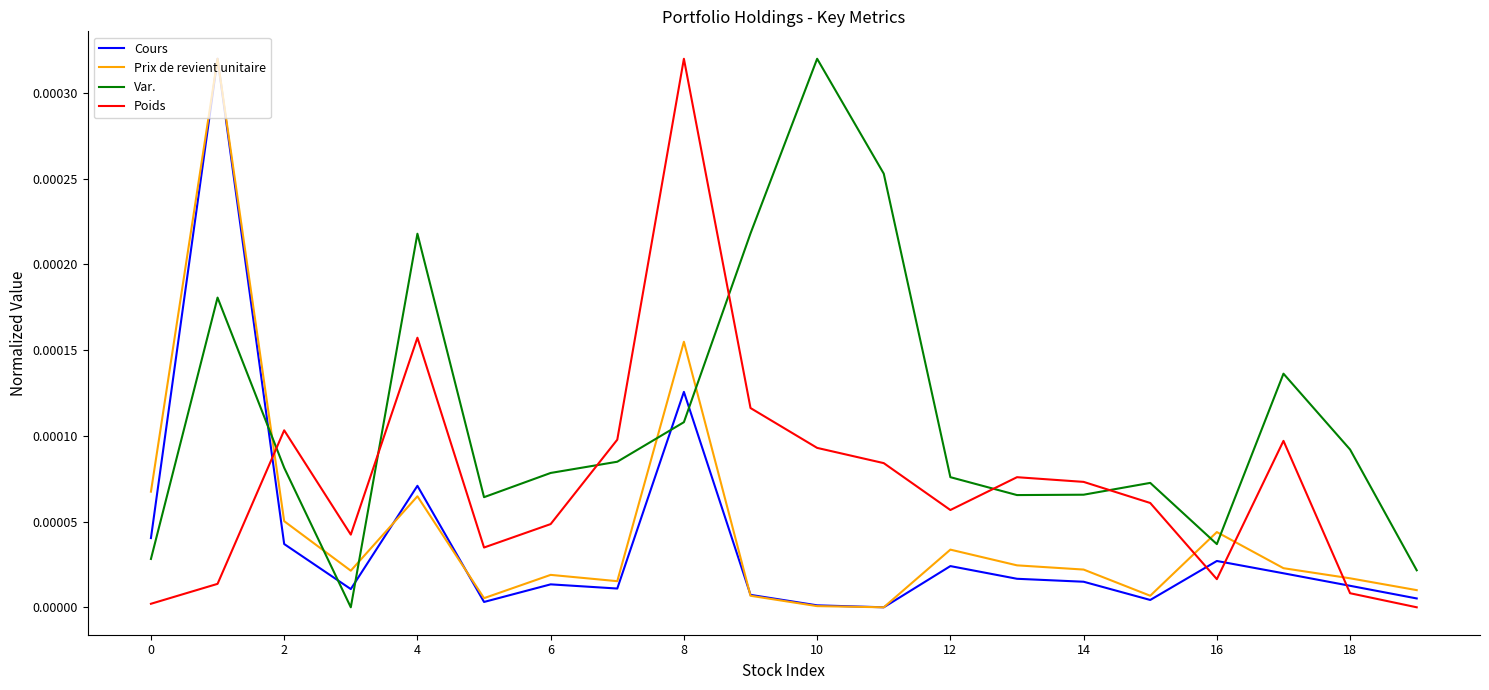

How many intersections are there between Prix de revient unitaire and Poids?

4